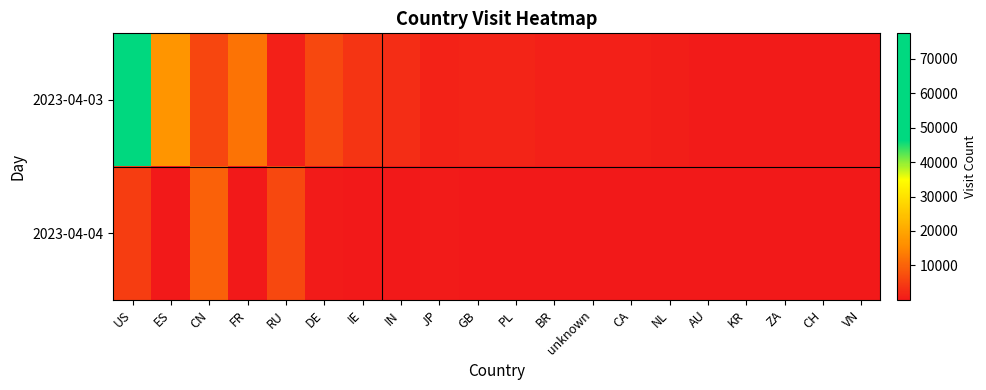

How many distinct data groups are displayed?

2